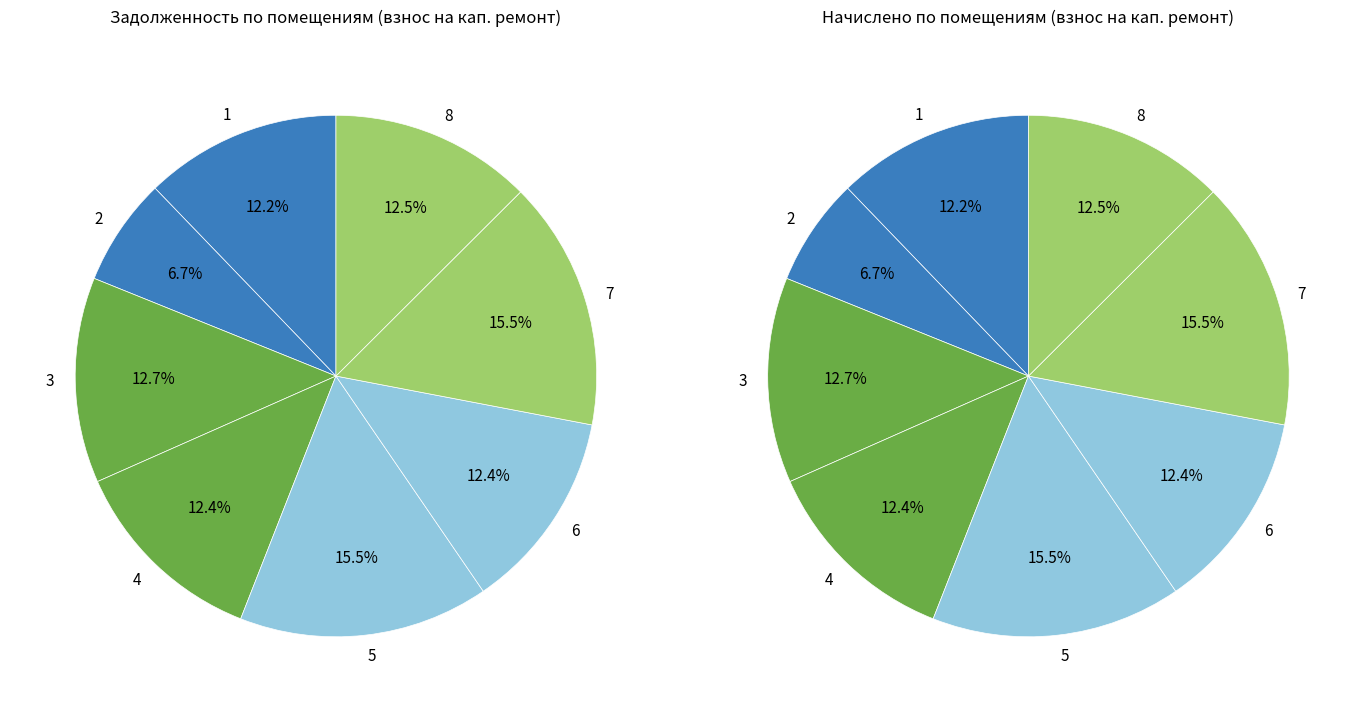

Is there any slice that represents more than half of the pie?

No